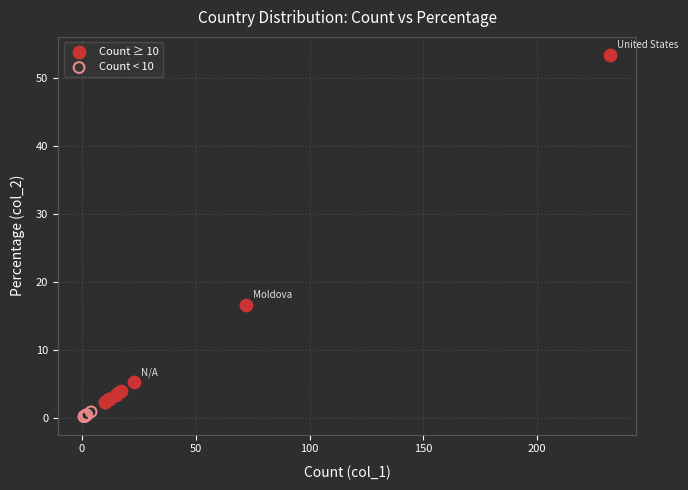

Which series contains the highest Y value?

Count ≥ 10